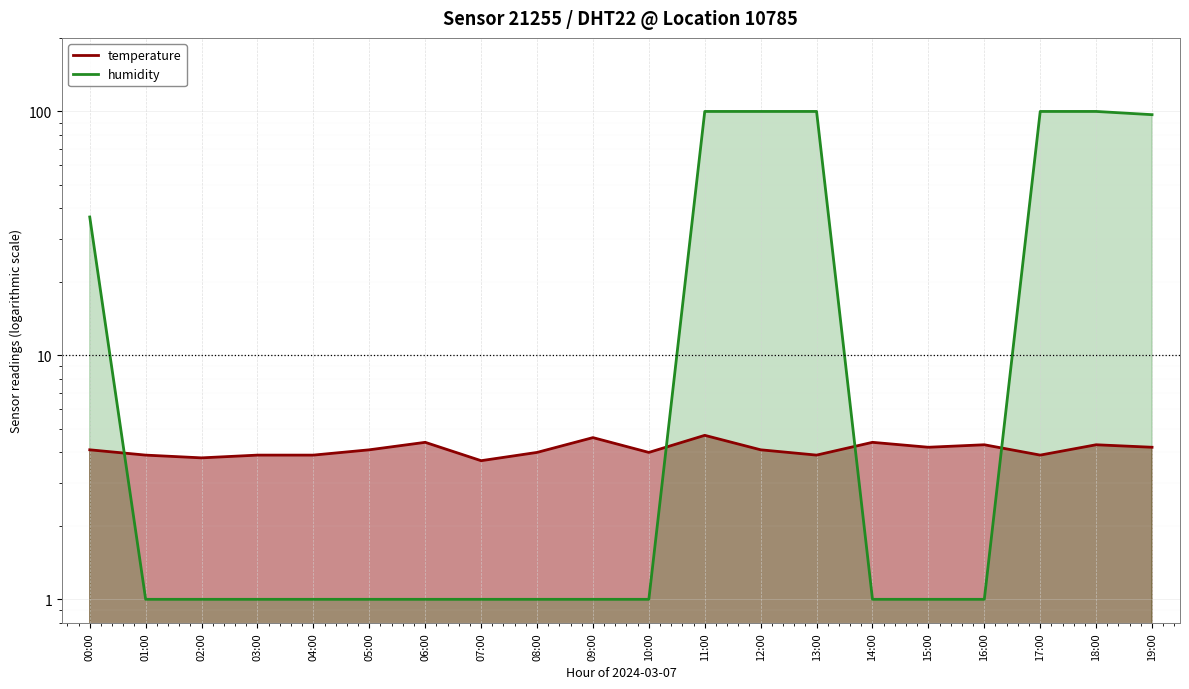

What is the label of the 5th point from the left?

04:00